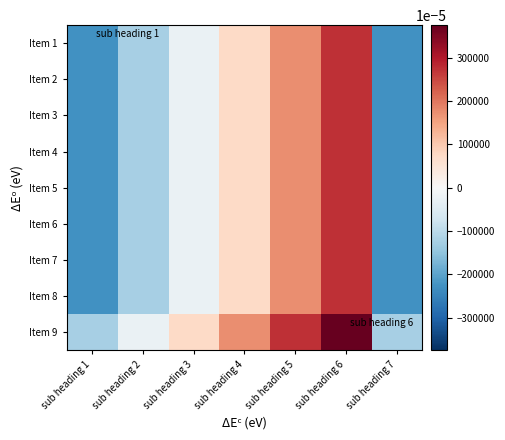

At sub heading 5, list the series in order from largest to smallest.

Item 9, Item 1, Item 2, Item 3, Item 4, Item 5, Item 6, Item 7, Item 8